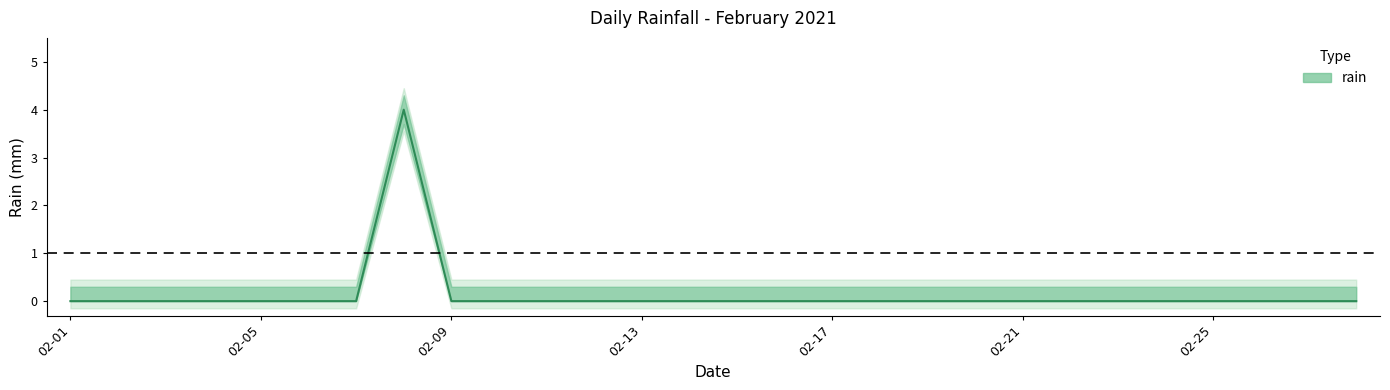

What is the difference between the maximum and minimum values?

4